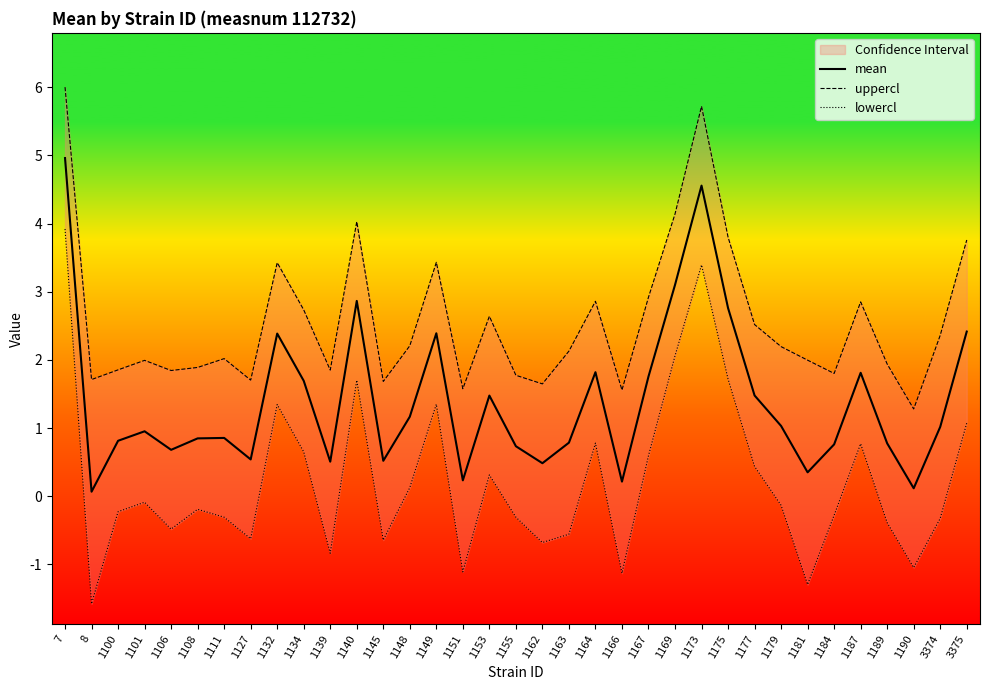

The mean series shows 0.5 at 1139. True or false?

True